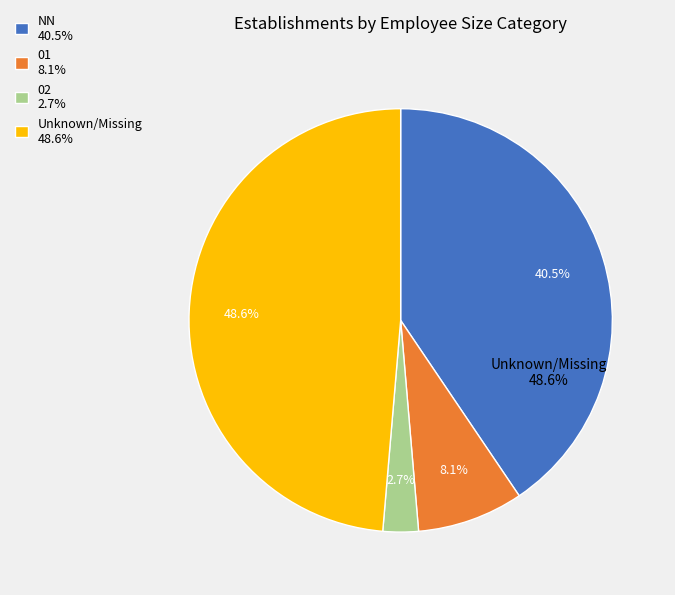

Combined, what portion of the pie is 02 and ?

48.6%